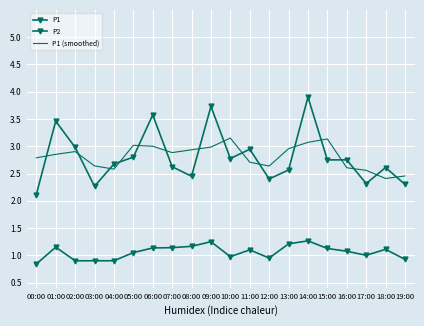

In P1, how many points are lower than both neighbors (excluding endpoints)?

5